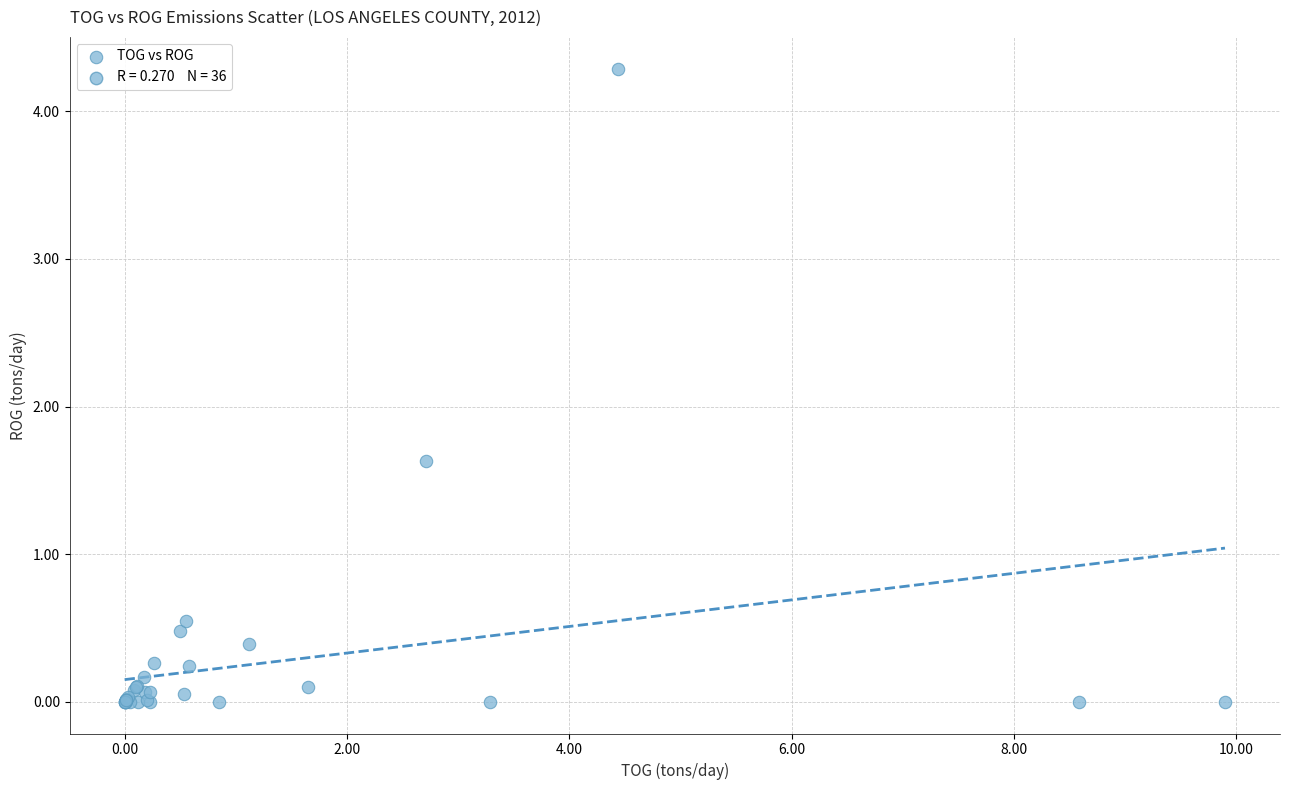

What Y value in the scatter plot is closest to 2?

1.6